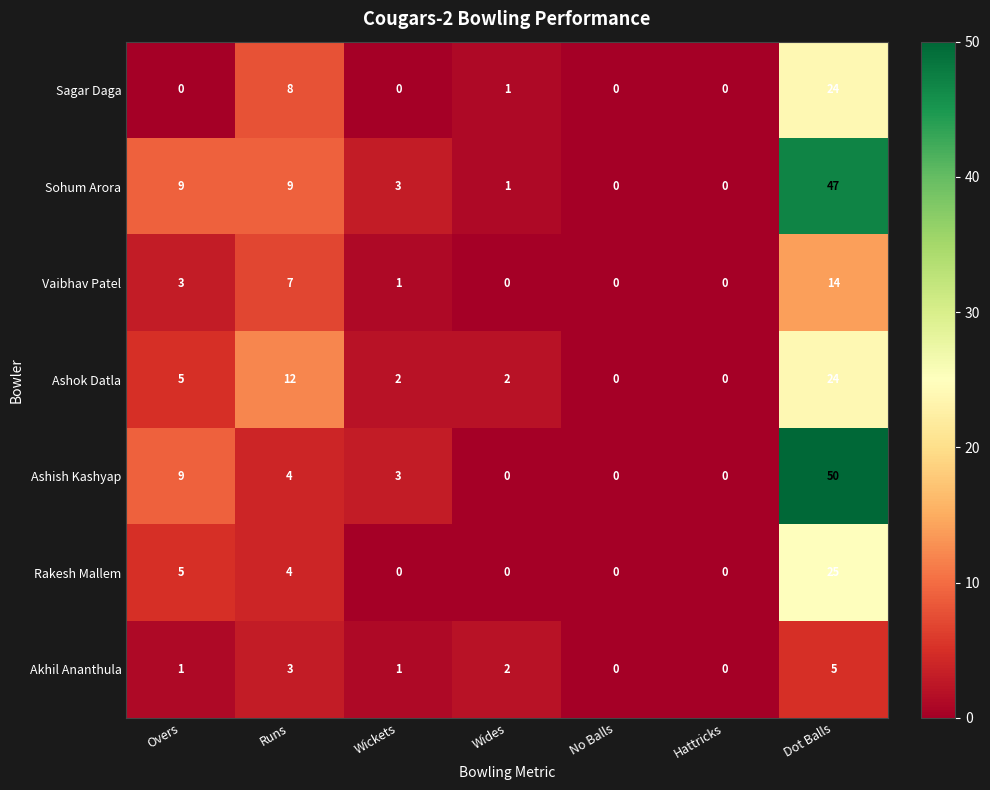

Which series has the widest spread of values?

Ashish Kashyap